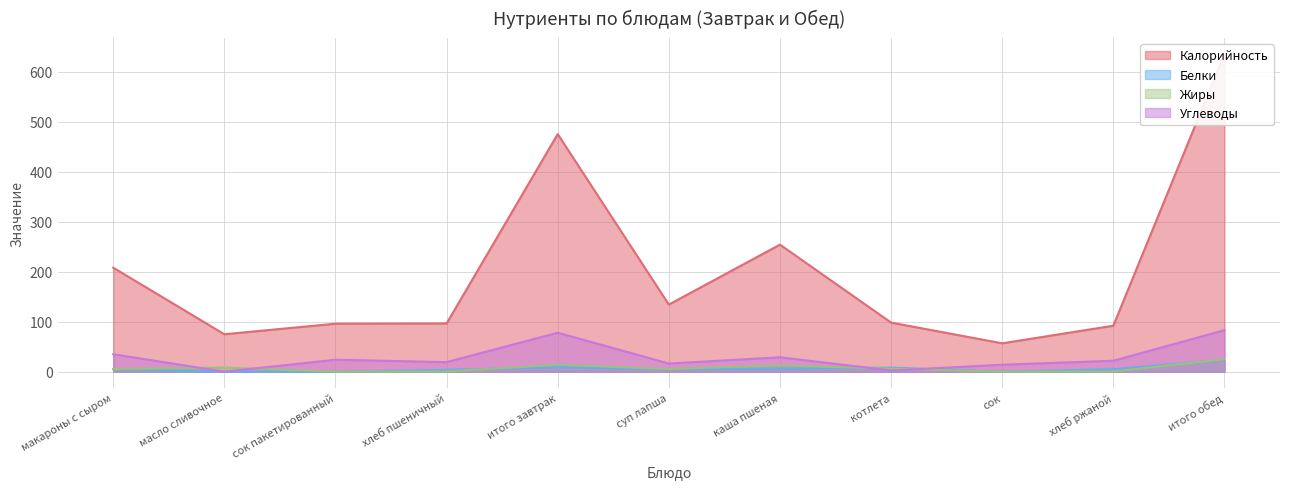

How many data points in Жиры are less than 5?

4